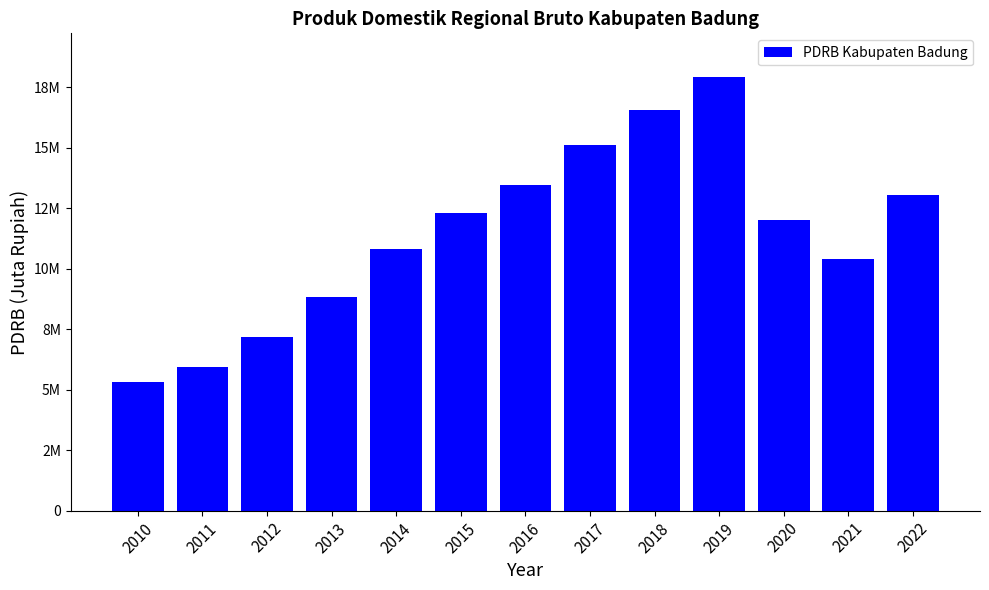

Reading right to left, what are all the values shown in this chart?

13034218.2	10415394.5	11993933.2	17929056.6	16564217.0	15111899.5	13454615.9	12287944.9	10815279.8	8807667.9	7186658.8	5948208.9	5296461.7